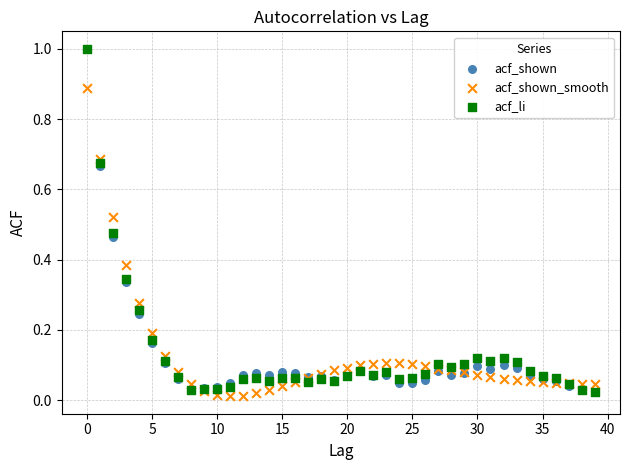

Which series contains the lowest Y value?

acf_shown_smooth